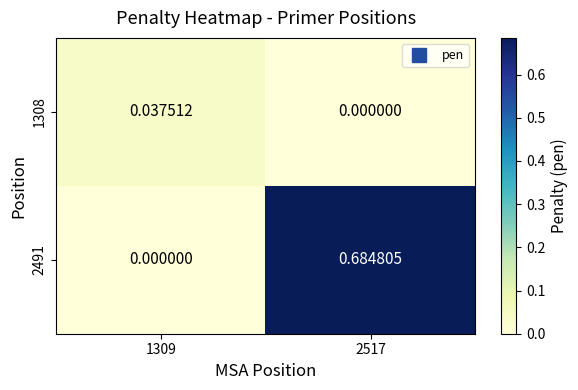

How many data points in 1308 are above 0?

1